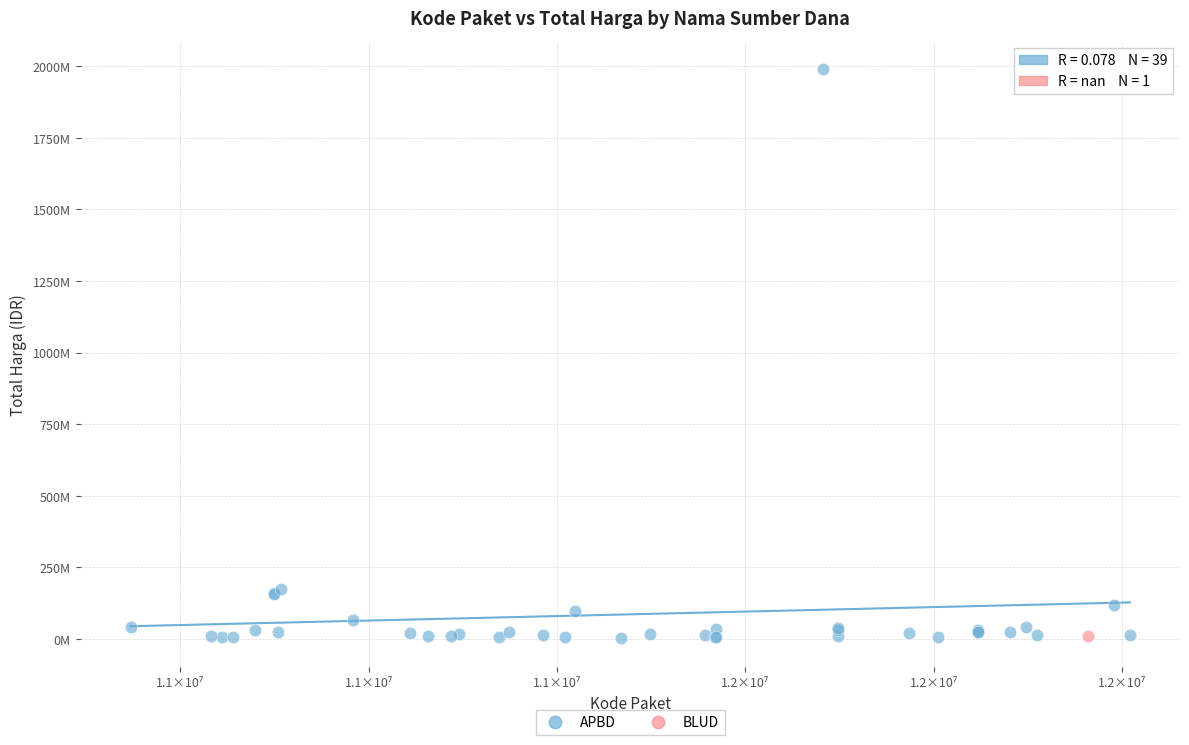

What are all the series names shown in the legend?

APBD, BLUD